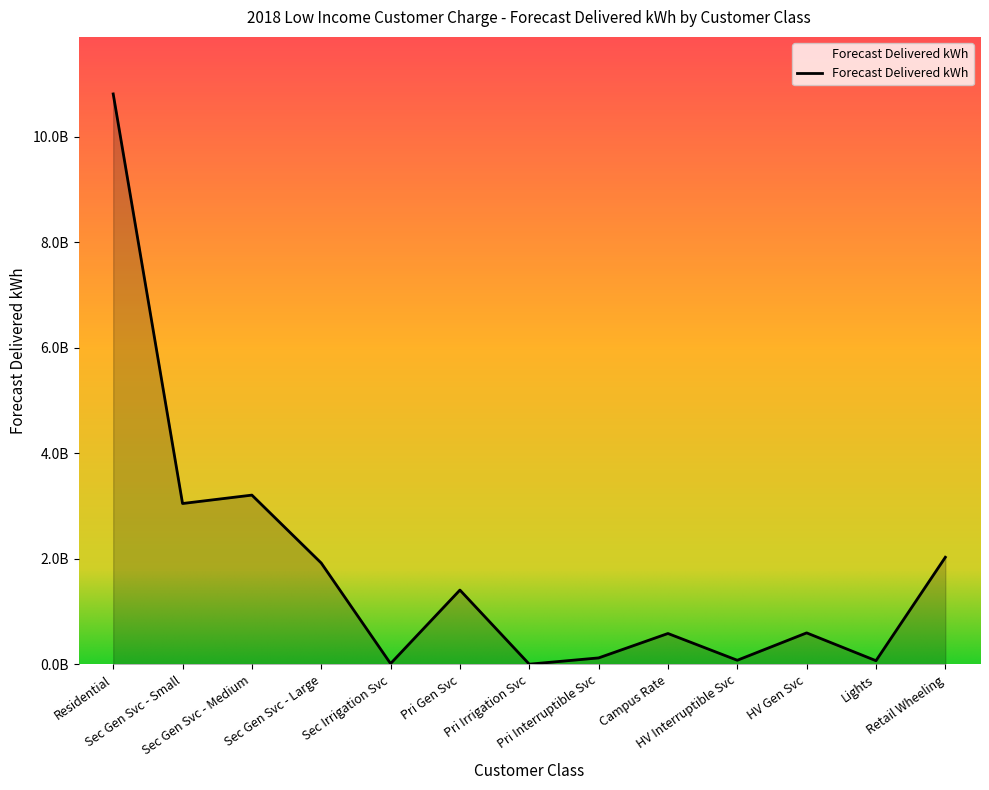

Is this an area chart (filled region under the line)?

Yes